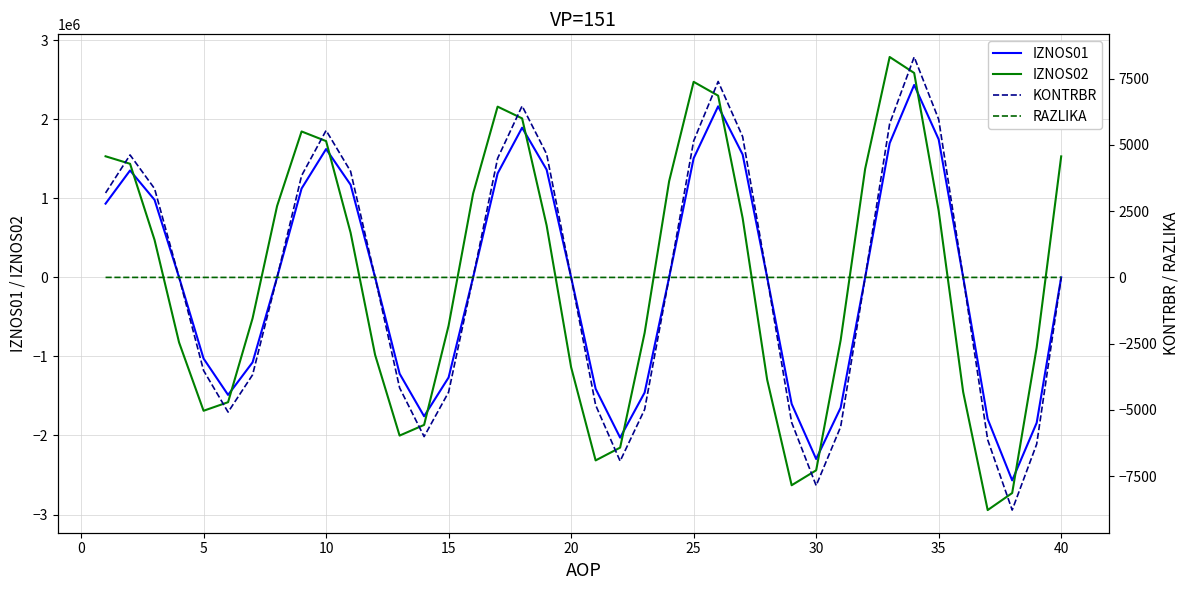

What is the minimum value for IZNOS01?

-2568170.0